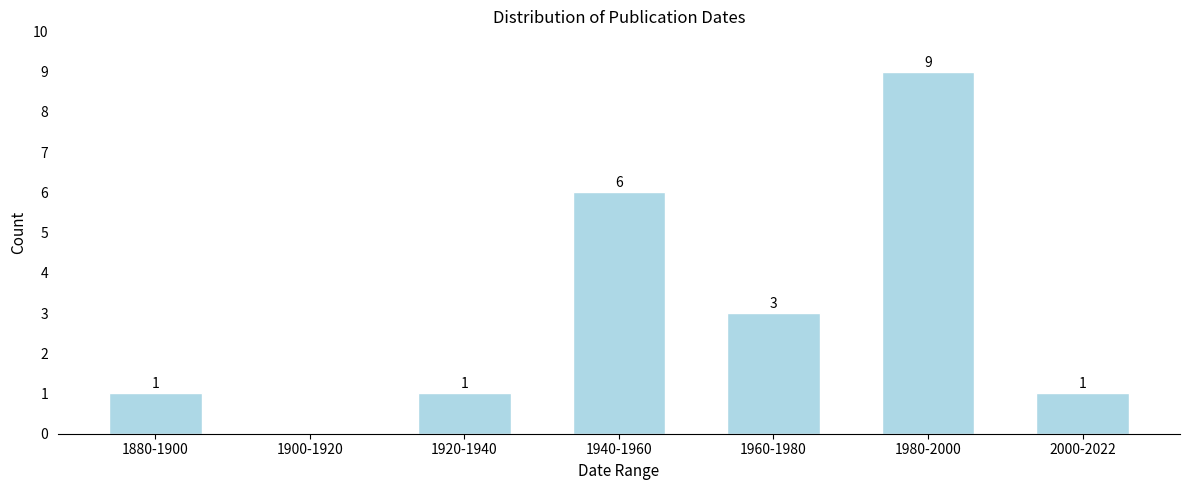

Reading left to right, what are all the values shown in this chart?

1880-1900=1	1900-1920=0	1920-1940=1	1940-1960=6	1960-1980=3	1980-2000=9	2000-2022=1